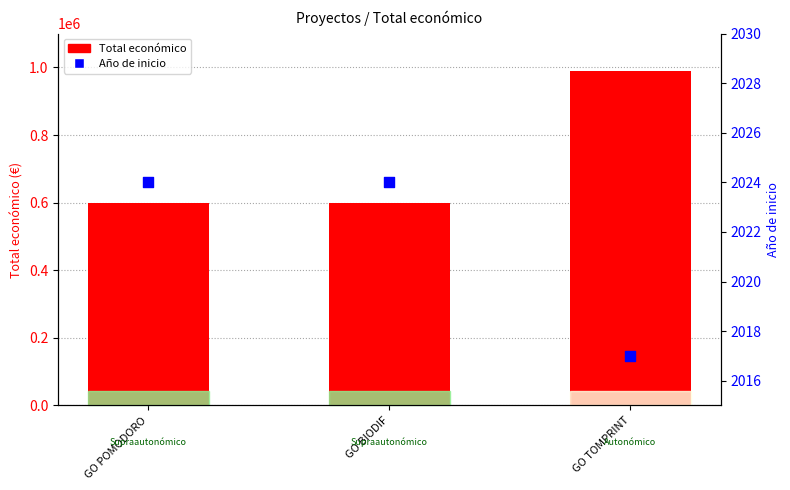

Which series has the largest total across all categories?

Total económico